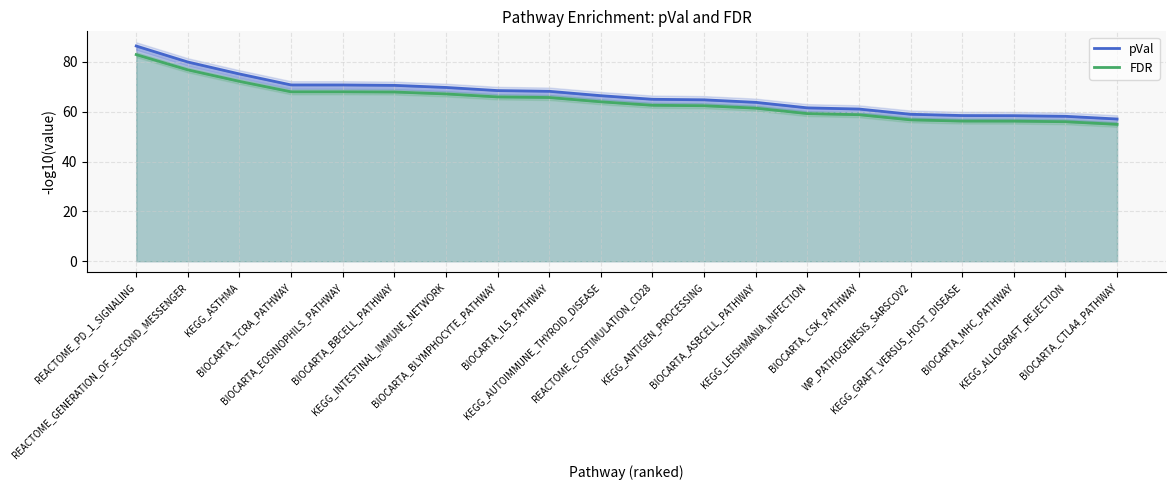

At which category is the sum across all series the highest?

REACTOME_PD_1_SIGNALING